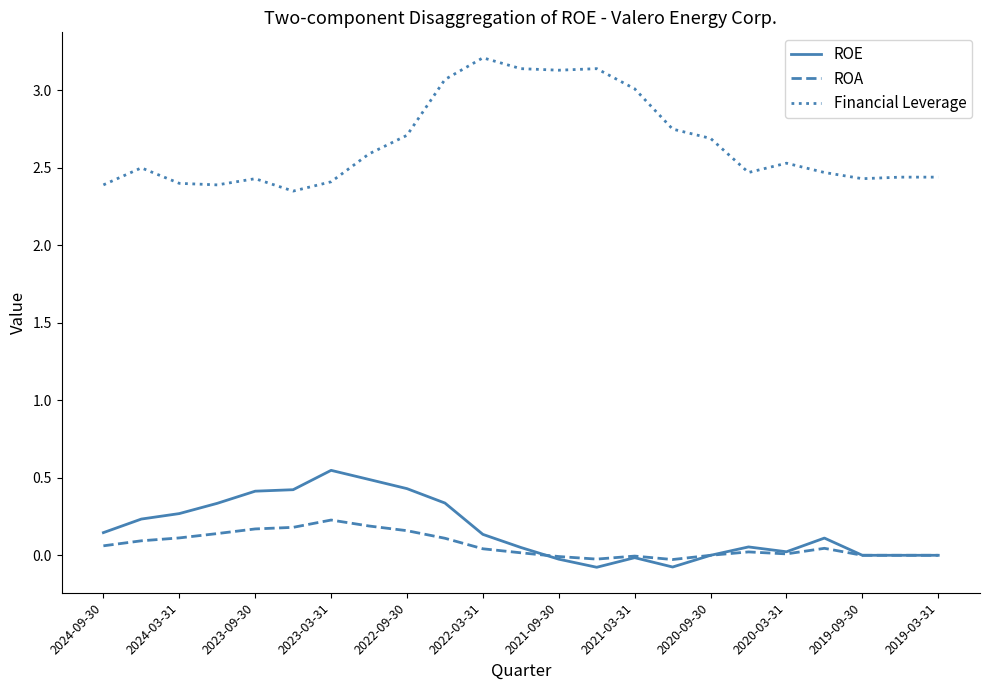

What is the maximum value for Financial Leverage?

3.2